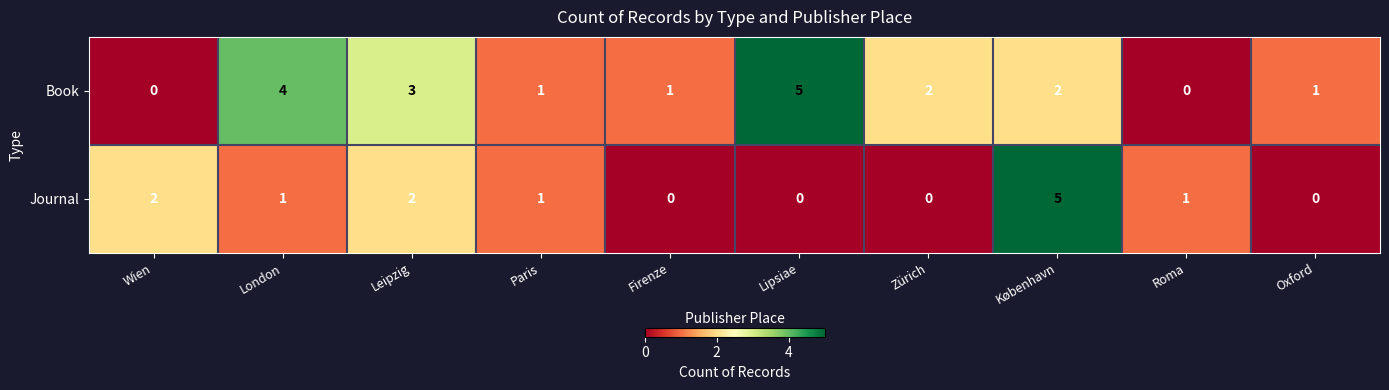

At Leipzig, list the series in order from smallest to largest.

Journal, Book